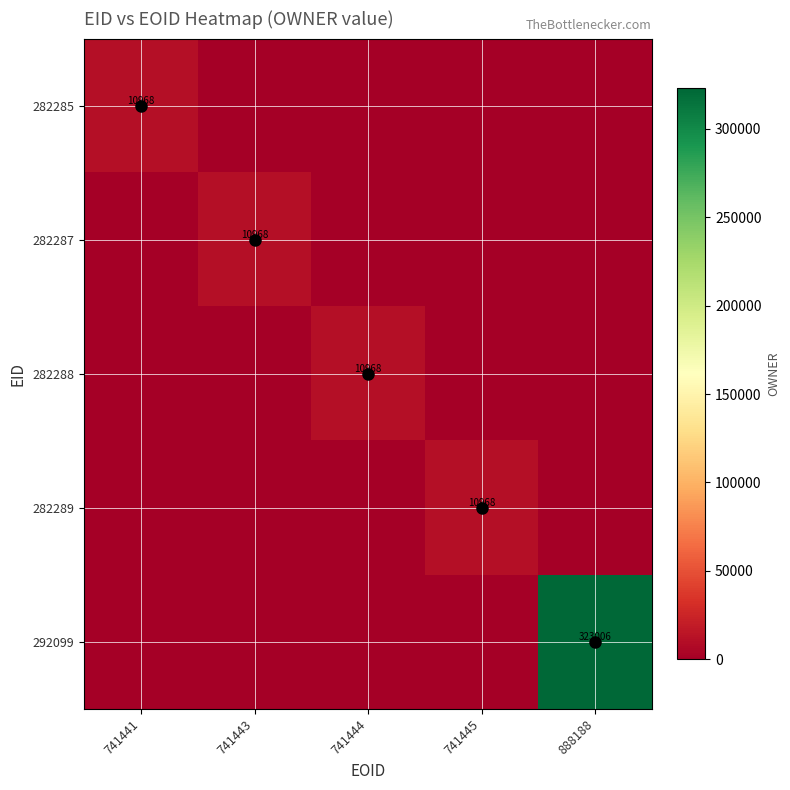

How many values in the 282285 series exceed 0?

1